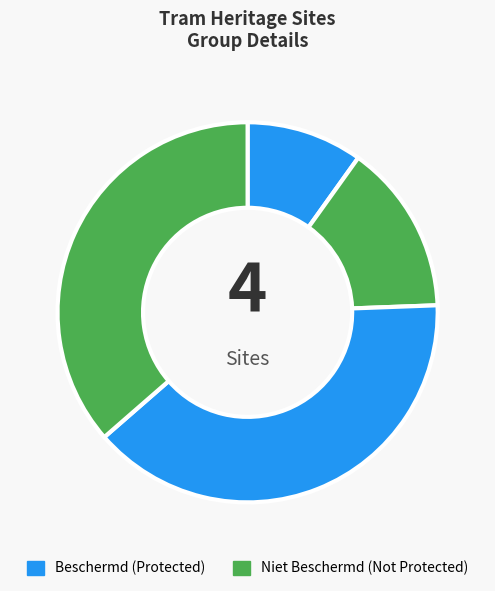

Count the number of slices in the pie.

4